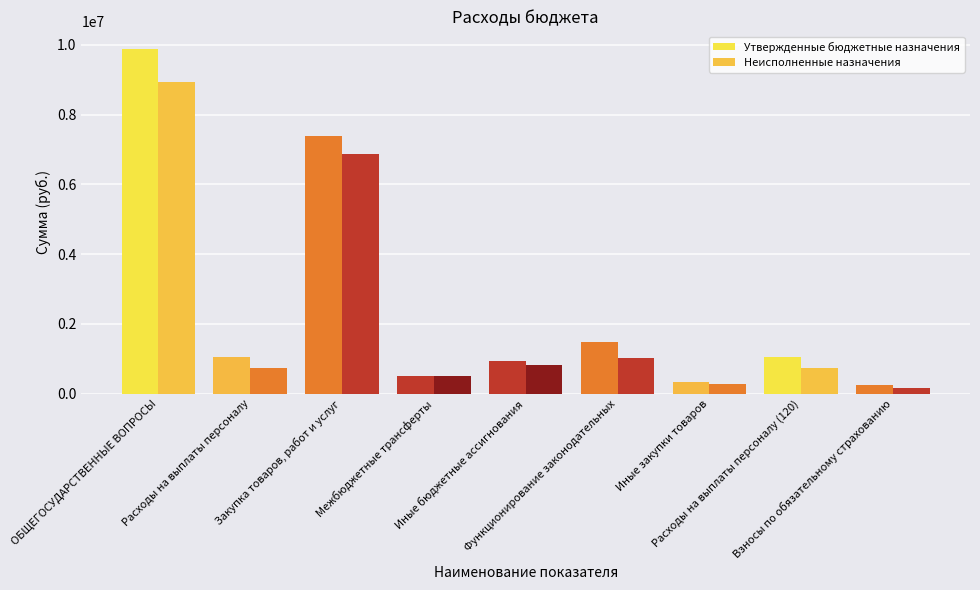

List the series in order of their overall mean, highest first.

Утвержденные бюджетные назначения, Неисполненные назначения